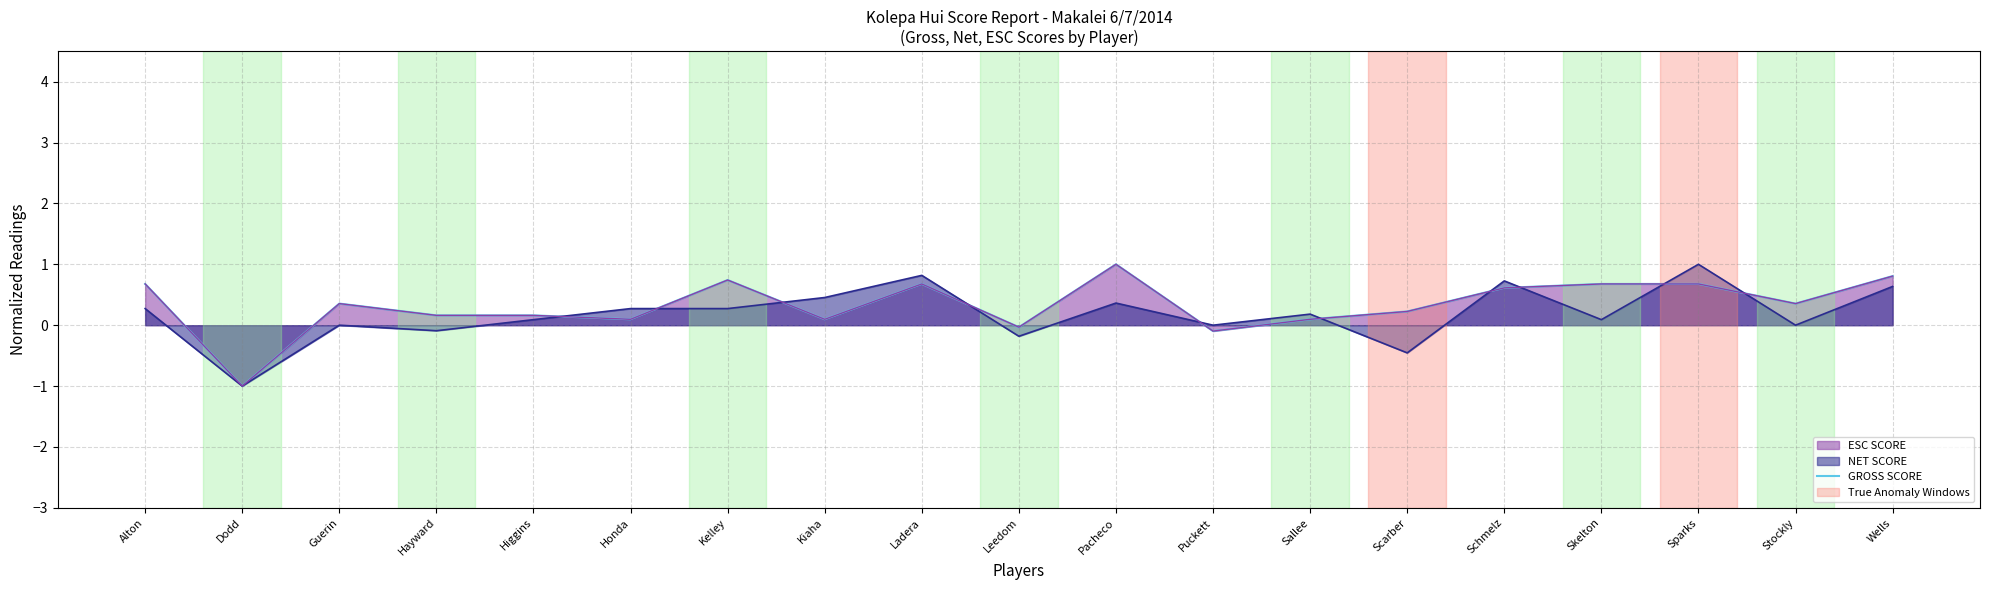

The value at Scarber is 0.1. True or false?

False